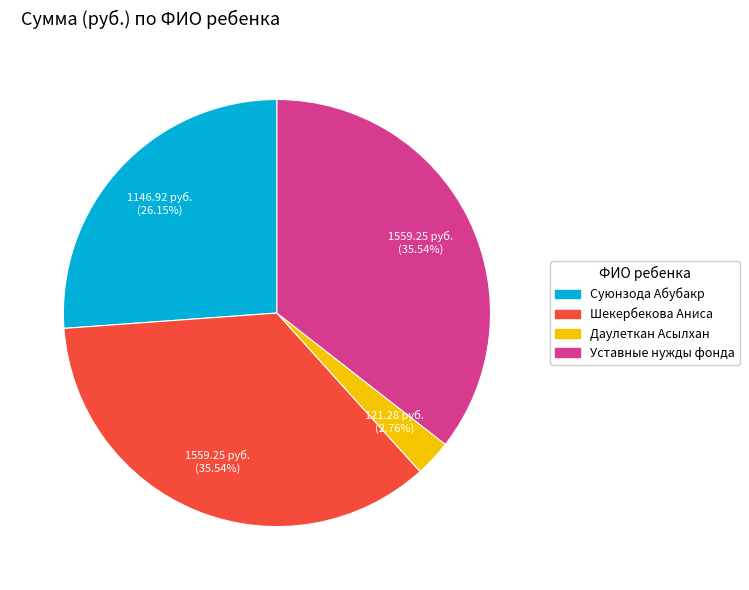

Does Даулеткан Асылхан account for over 50% of the chart?

No